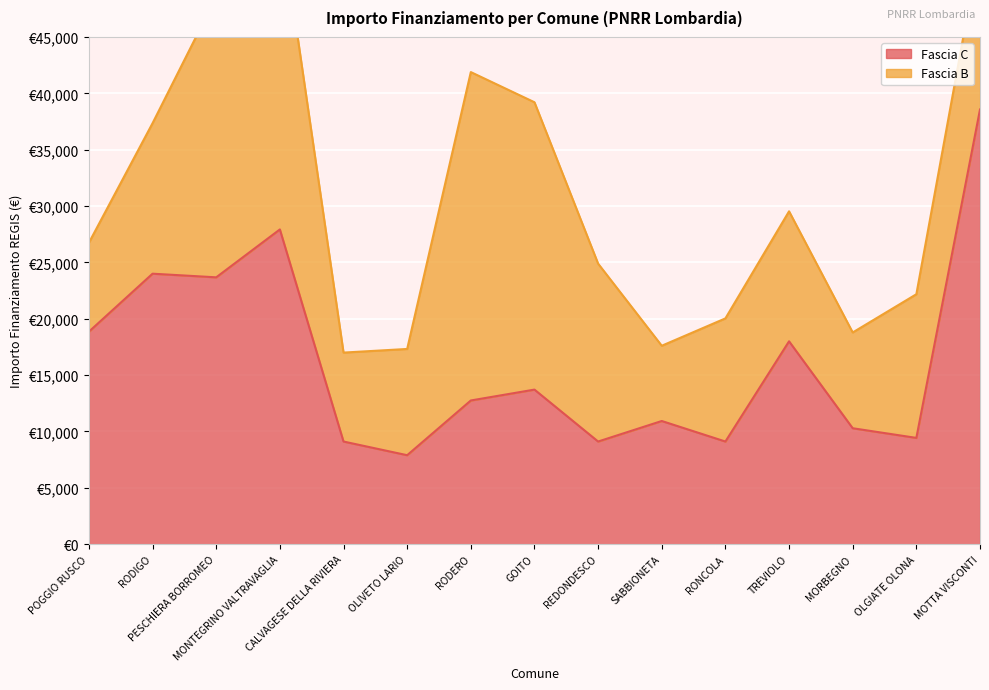

What is the average value?

16221